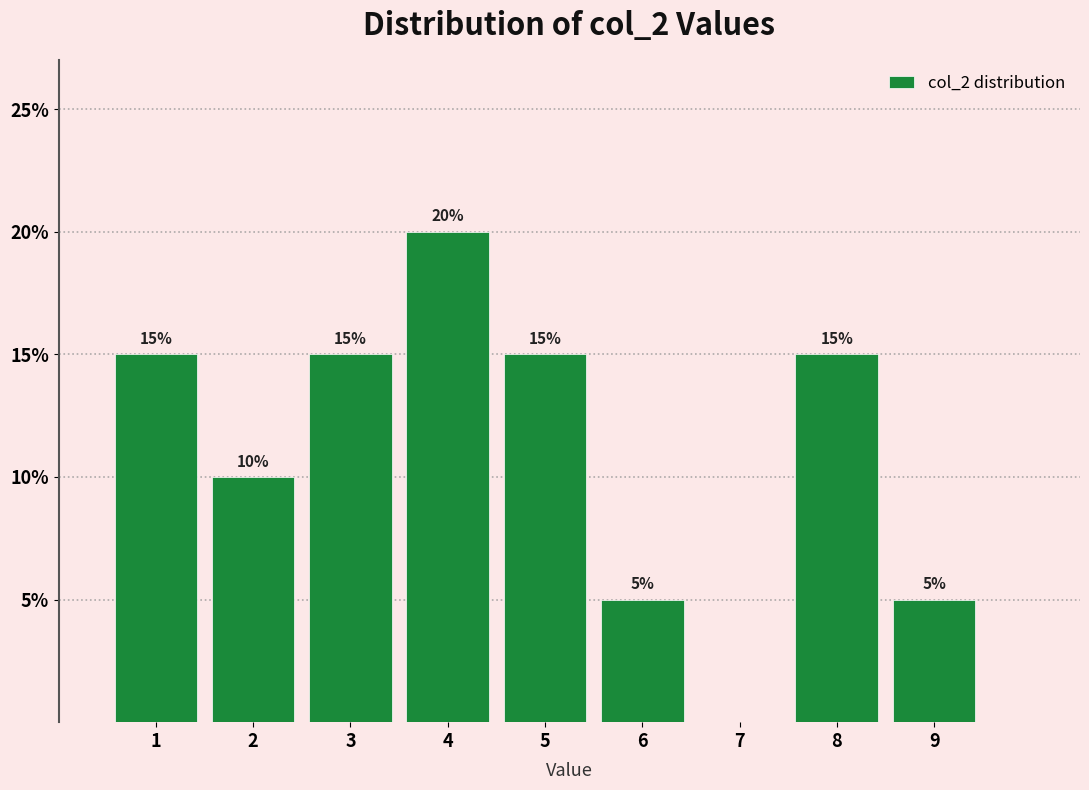

Which range on the x-axis has the tallest bar?

3.5 to 4.5